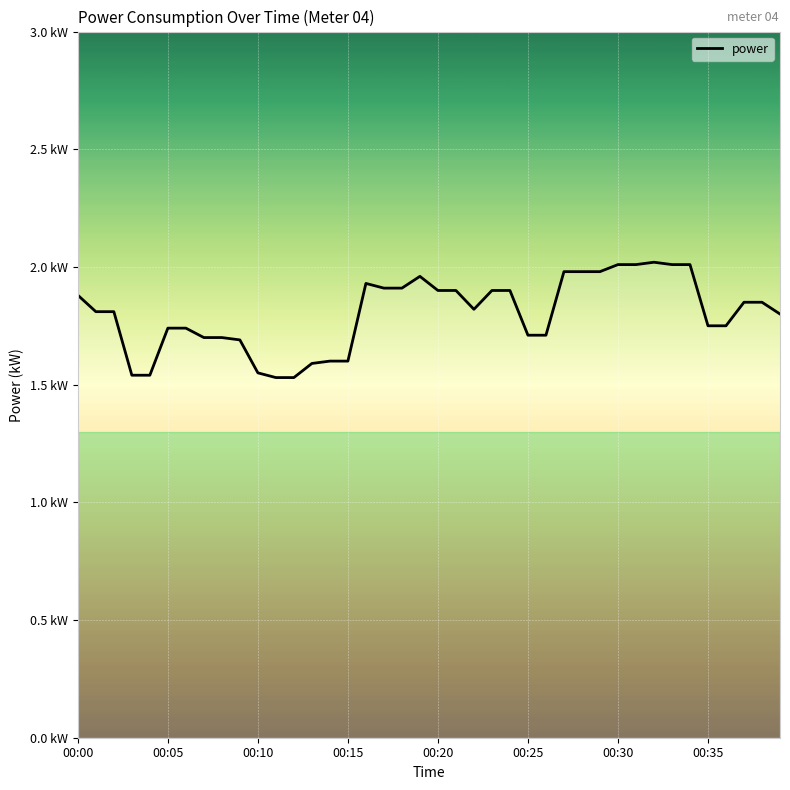

Does the chart display data point markers on the line(s)?

No